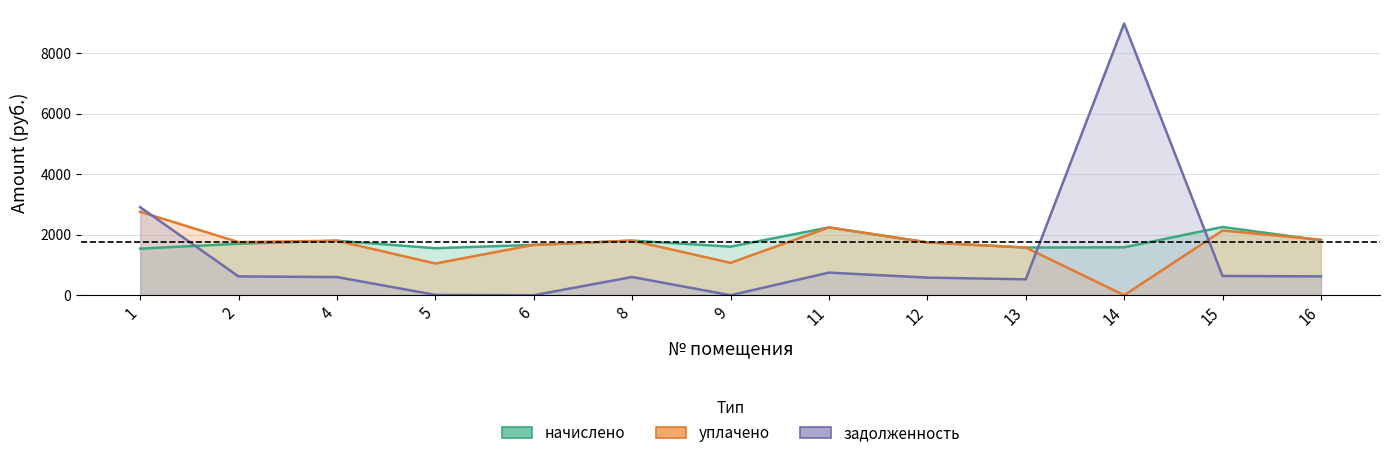

What is the value of the начислено point at the 10th from the left?

1574.3